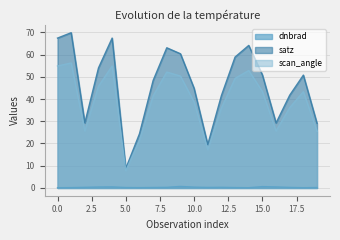

True or false: satz and scan_angle cross at least once.

False